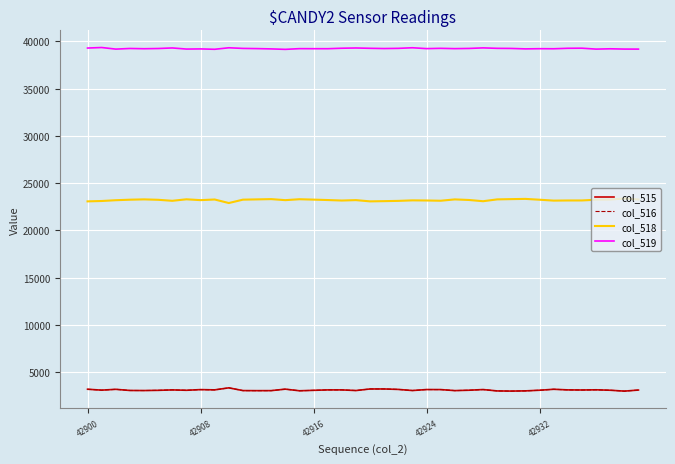

Which series has the largest total across all categories?

col_519